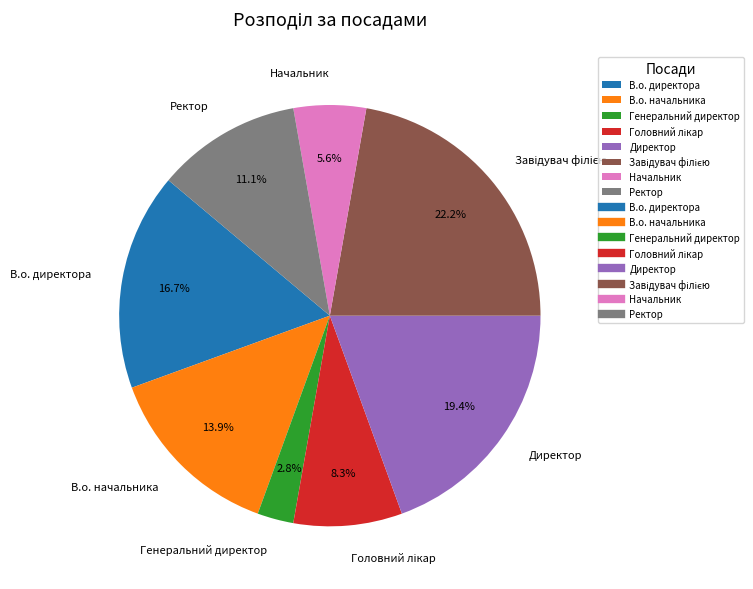

To the nearest percent, what is the difference between the largest and smallest slice percentages?

19%